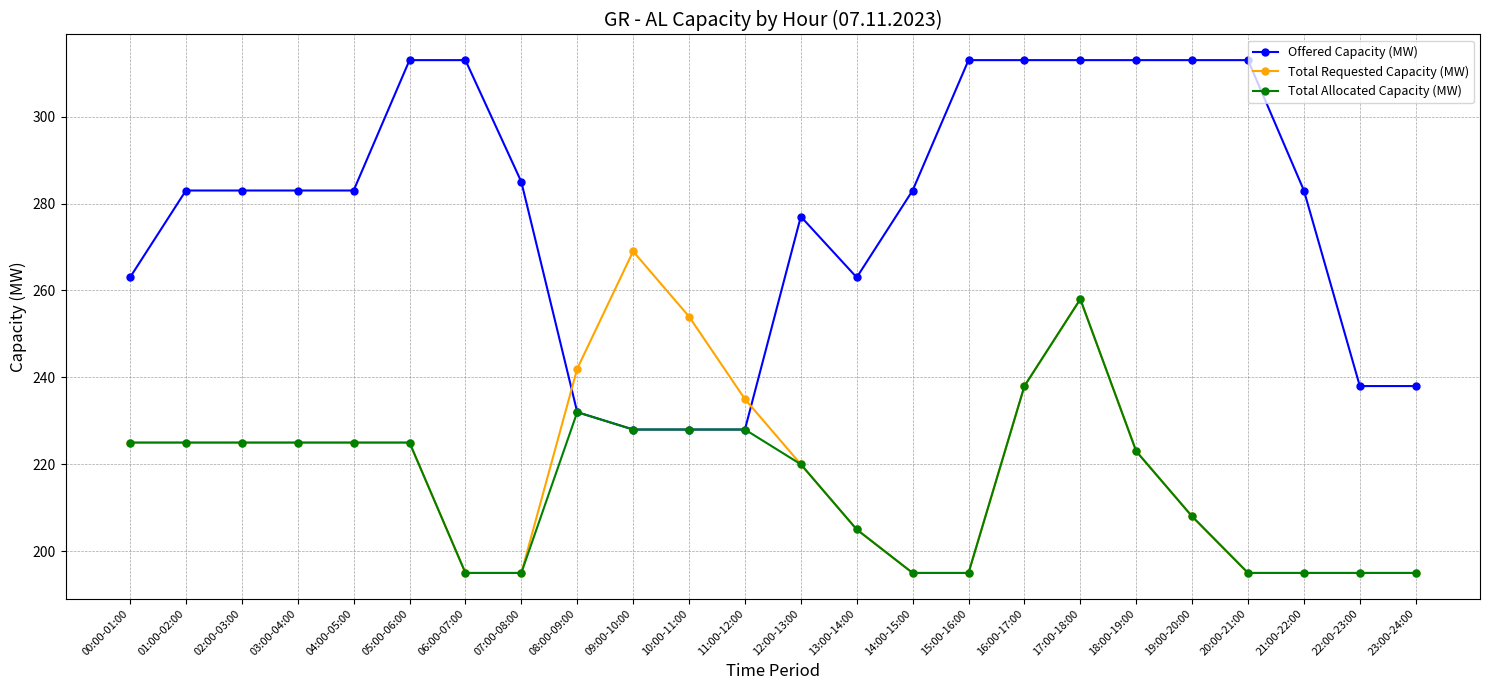

What is the approximate value of Total Requested Capacity (MW) at 21:00-22:00, to the nearest 10?

200